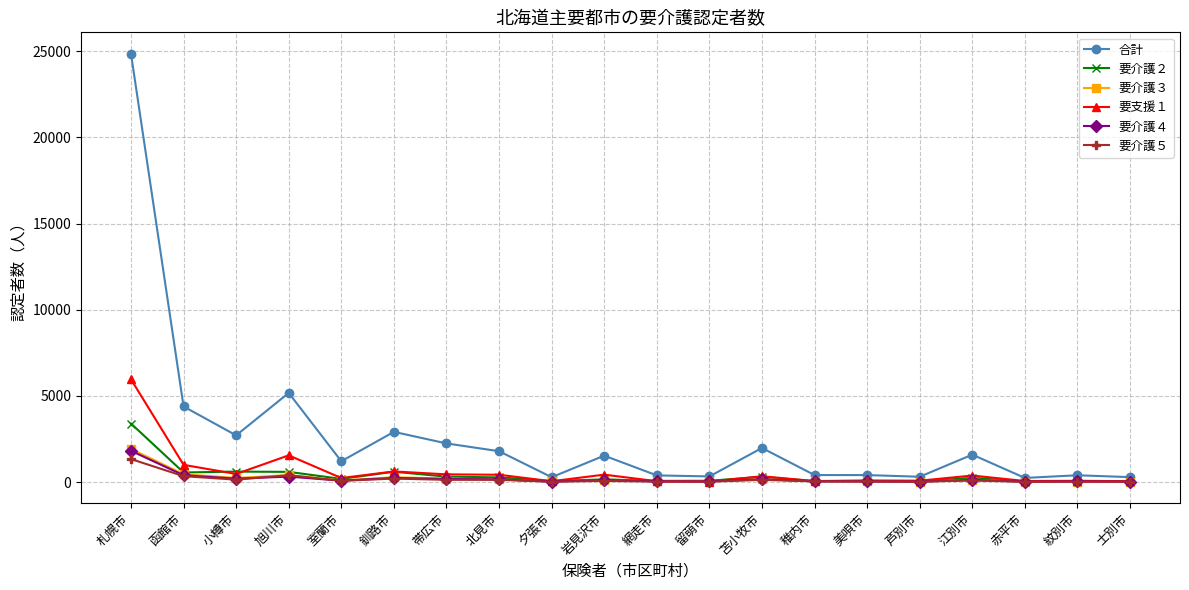

At which category is the sum across all series the highest?

札幌市